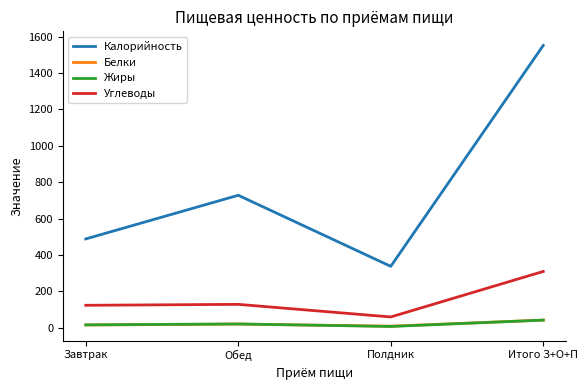

True or false: Жиры and Углеводы intersect in this chart.

False